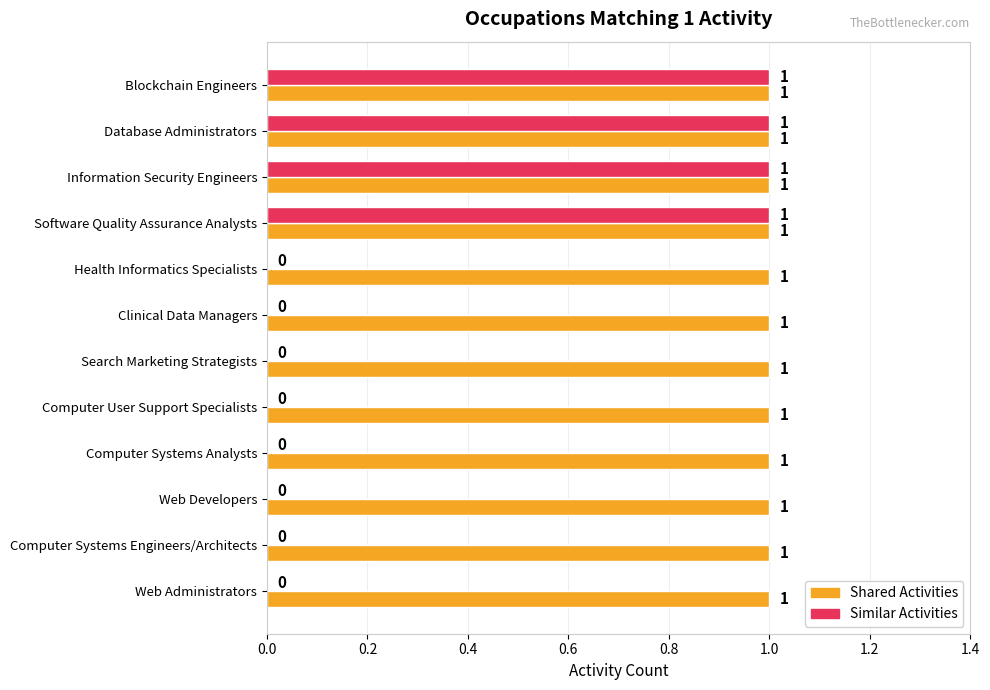

What is the sum of all Similar Activities values?

4